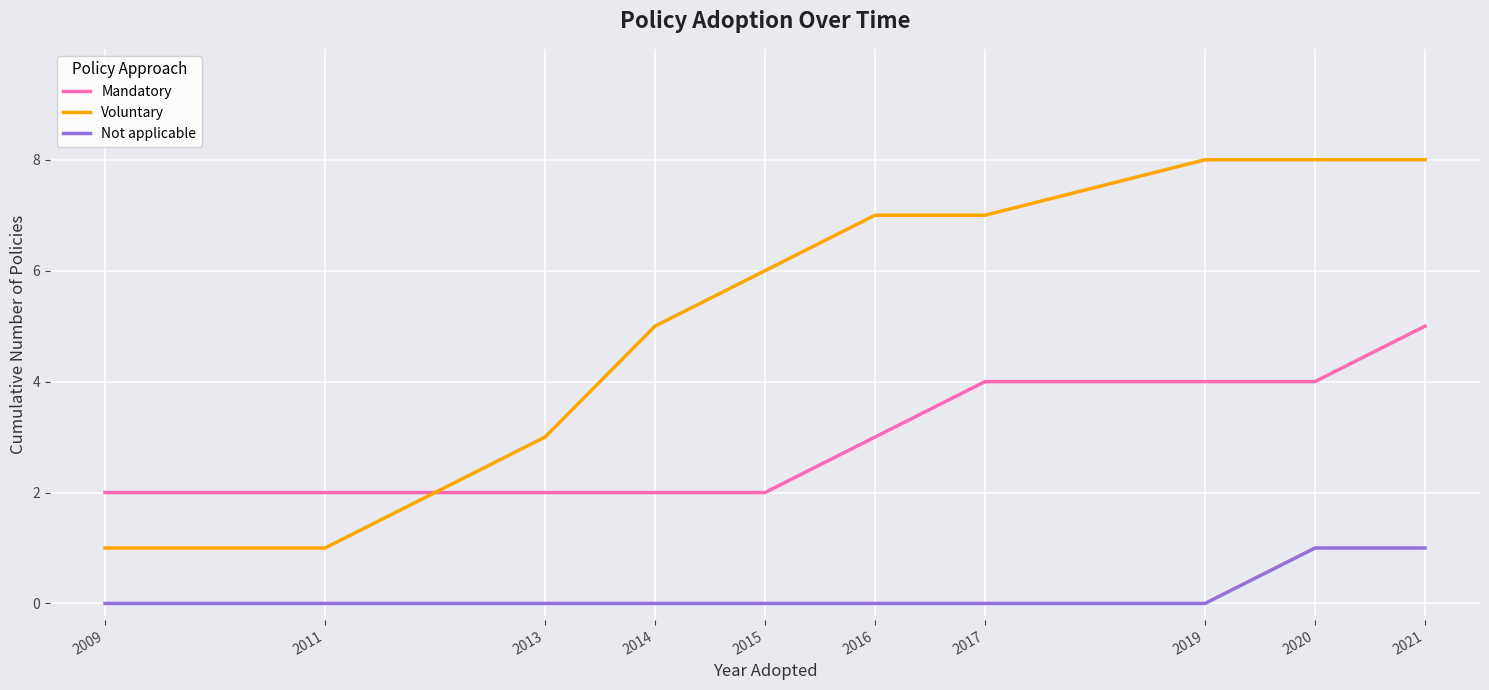

What is the sum of all Not applicable values?

2